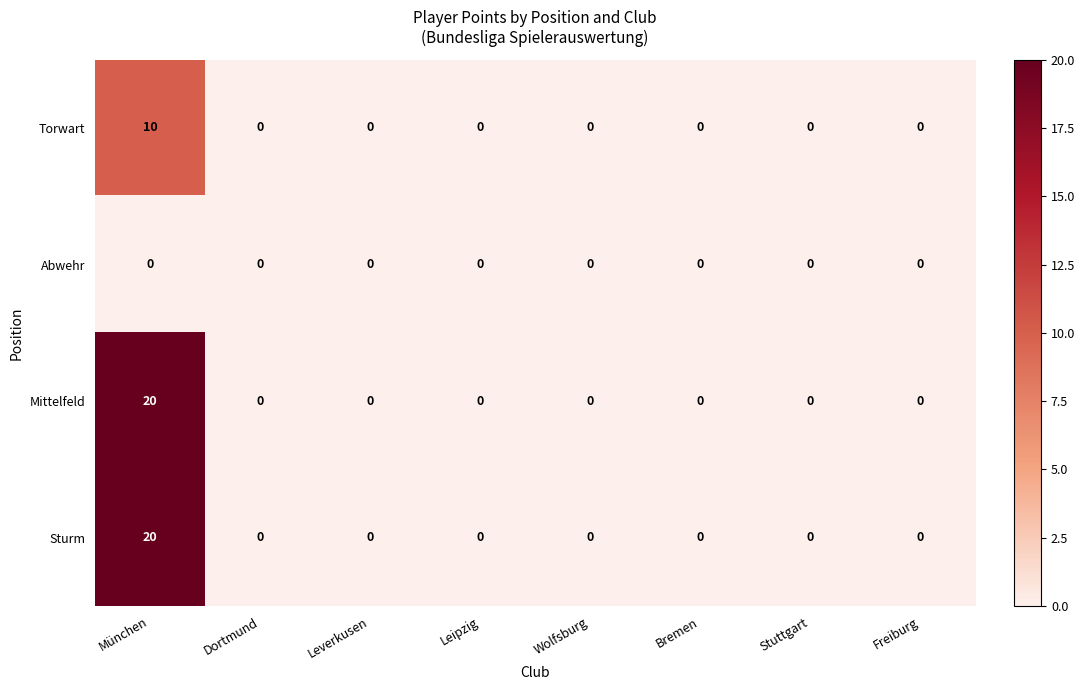

Is it true that Torwart equals 6 at Stuttgart?

False